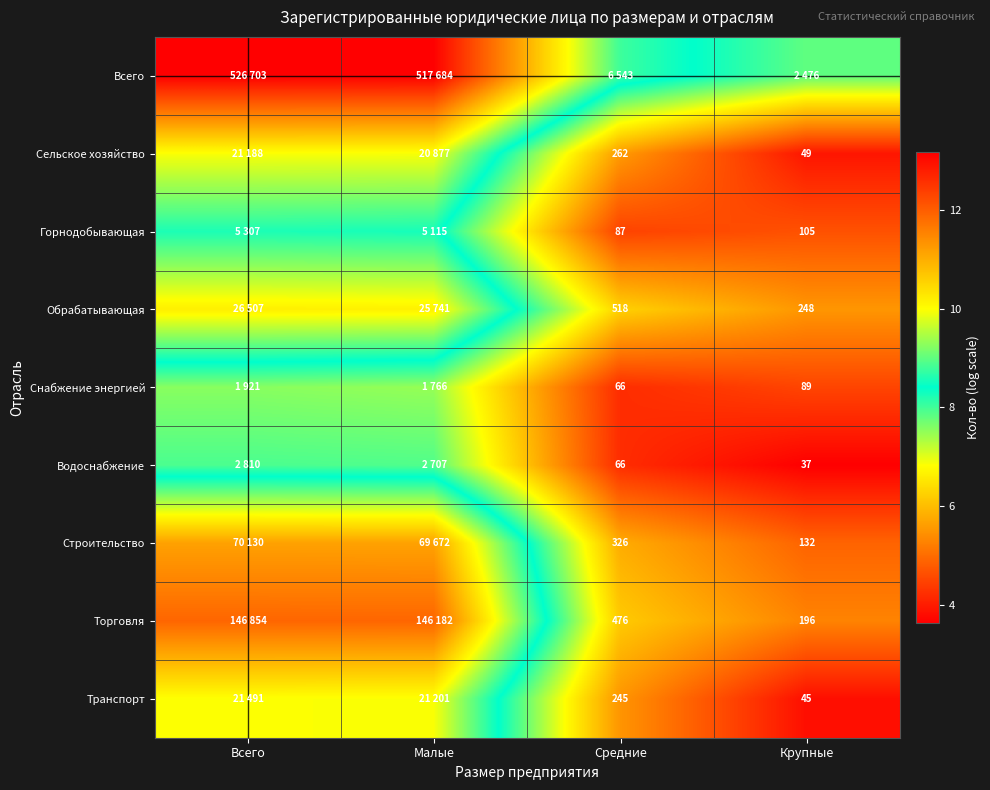

What is the difference between the highest and lowest values at Средние?

4.6